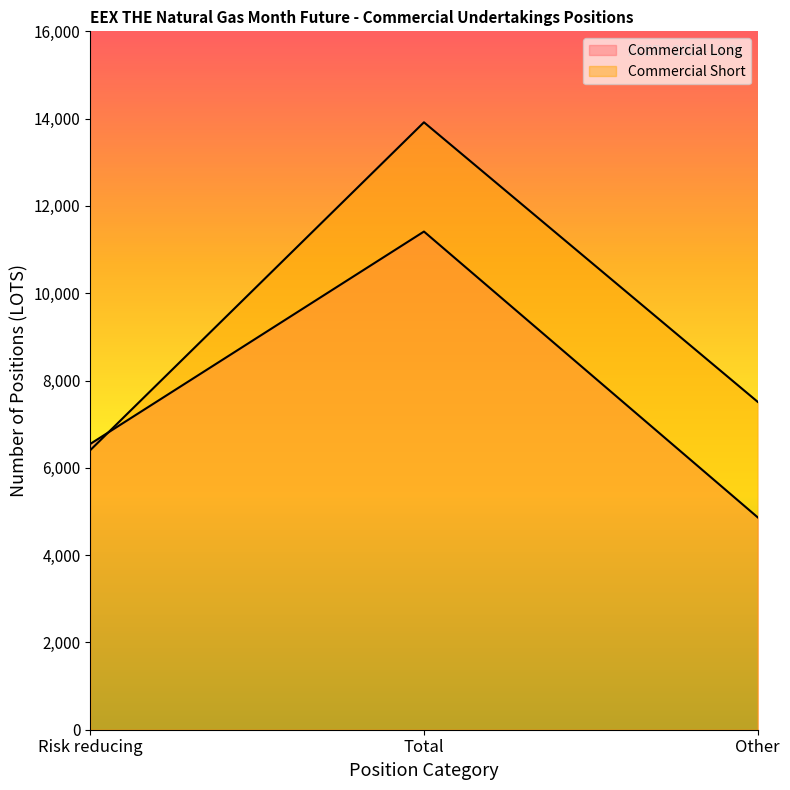

Which label corresponds to the largest value in the chart?

Total